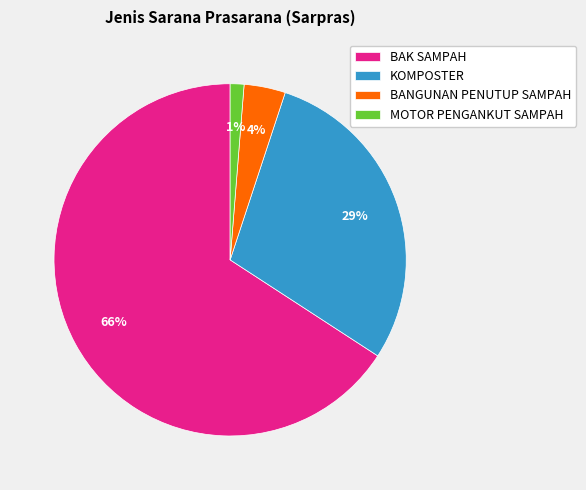

Is the sum of MOTOR PENGANKUT SAMPAH and BAK SAMPAH greater than half?

Yes